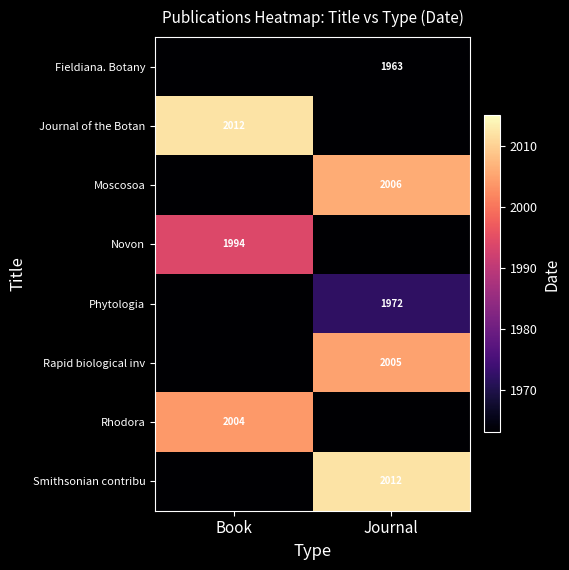

The value of Smithsonian contribu at Journal is 3195. True or false?

False